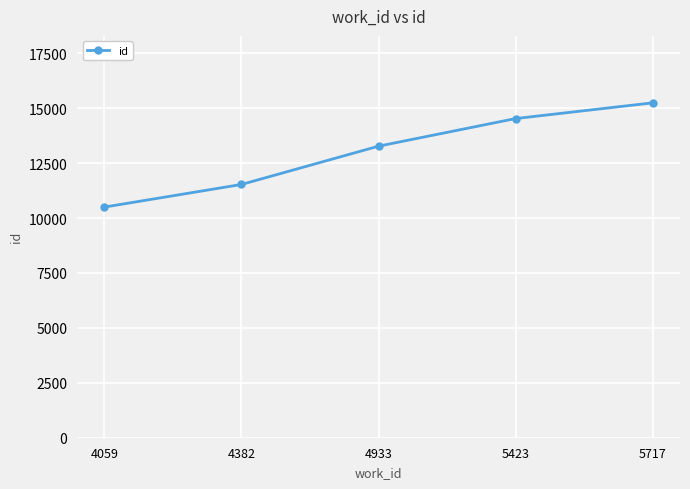

What is the value of the 1st point from the left?

10501